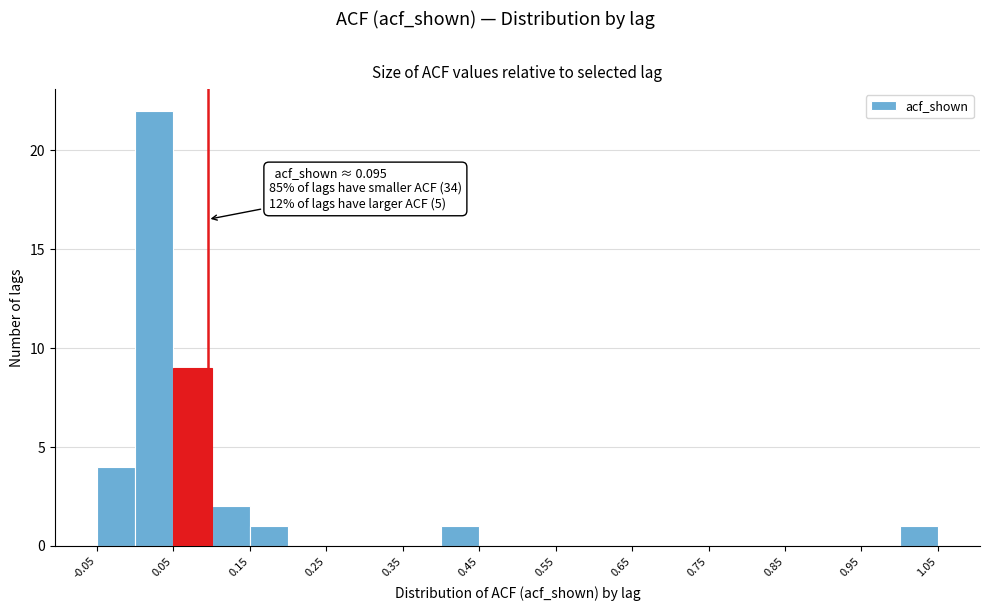

Which range on the x-axis has the tallest bar?

0.00 to 0.05